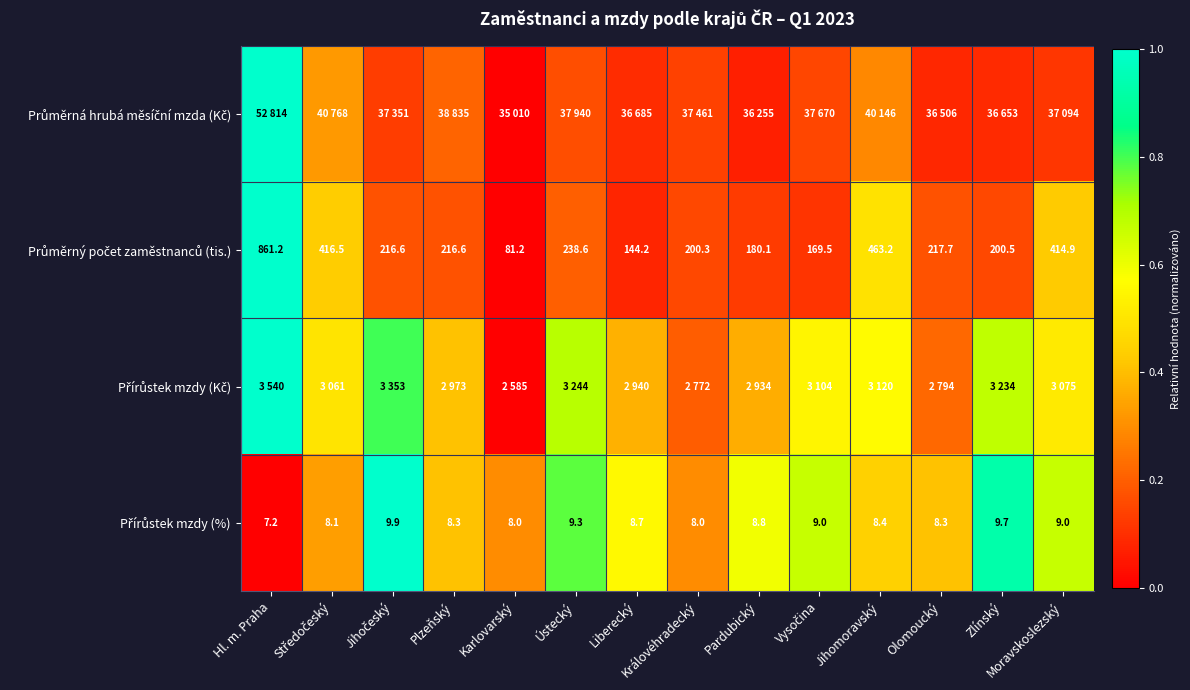

What is the average value of the Přírůstek mzdy (%) series?

0.5